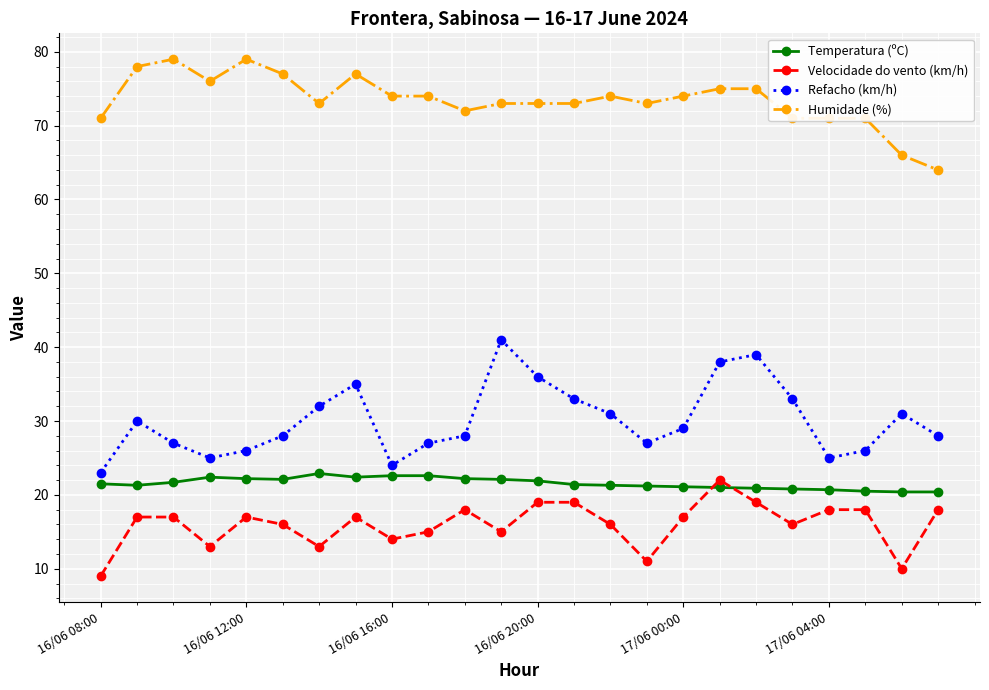

What is the highest value of the Refacho (km/h) series?

41.0